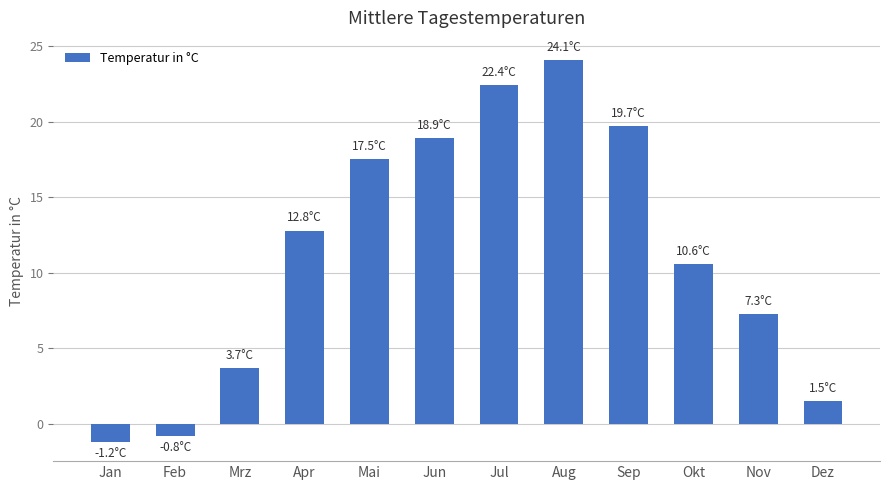

Which has a higher value, Aug or Okt?

Aug